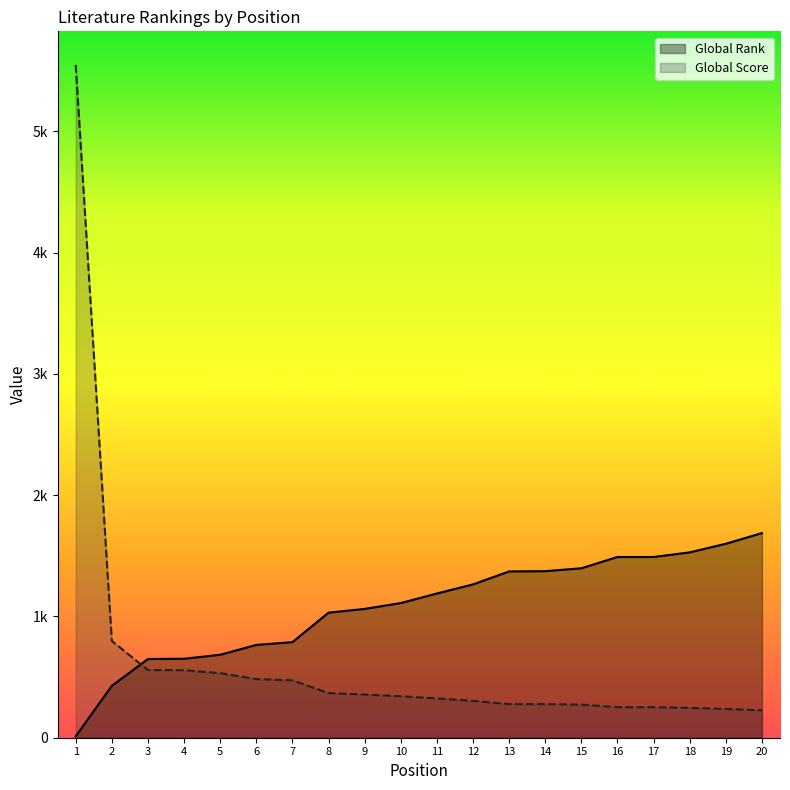

How many values in the Global Rank series exceed 1189?

9